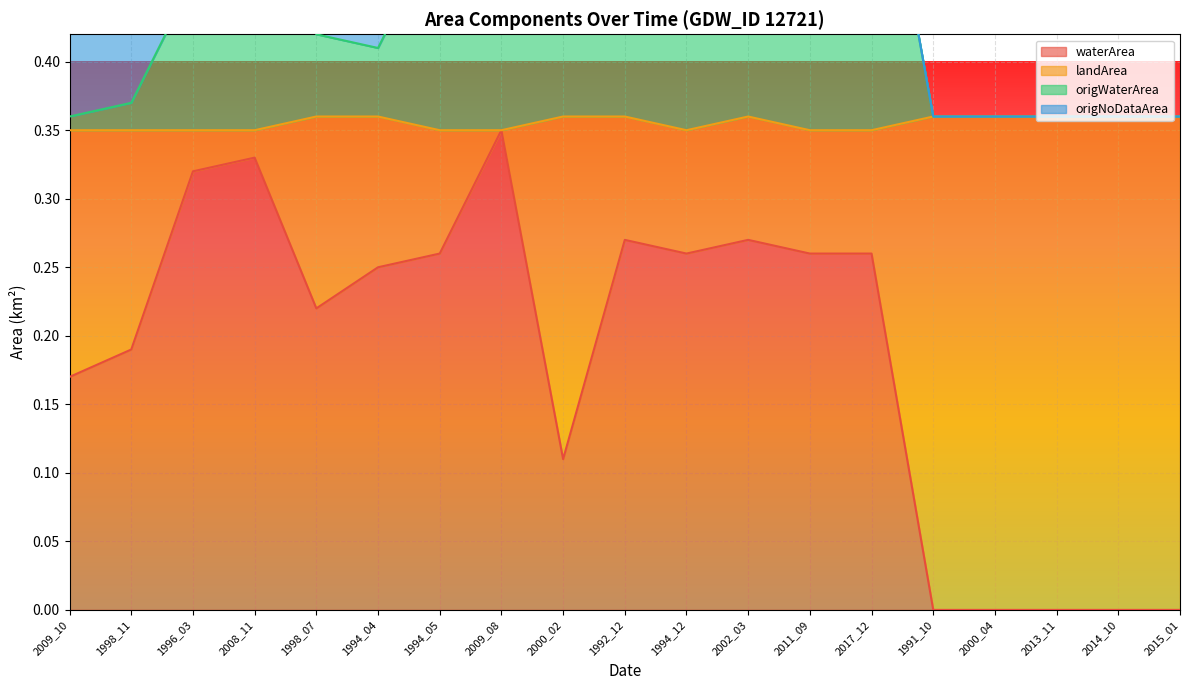

Rank the categories by origWaterArea value from lowest to highest.

2009_10, 1991_10, 2000_04, 2013_11, 2014_10, 2015_01, 1998_11, 1994_04, 1998_07, 1996_03, 2000_02, 2008_11, 1994_05, 1994_12, 2011_09, 2017_12, 1992_12, 2002_03, 2009_08